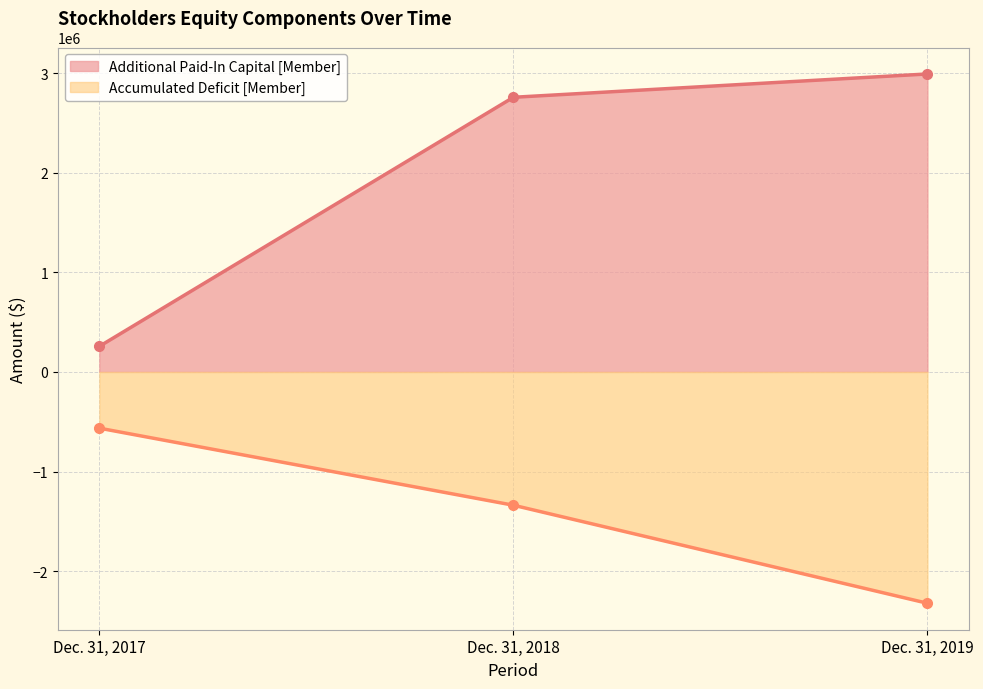

What is the sum of all Additional Paid-In Capital [Member] values?

6004350